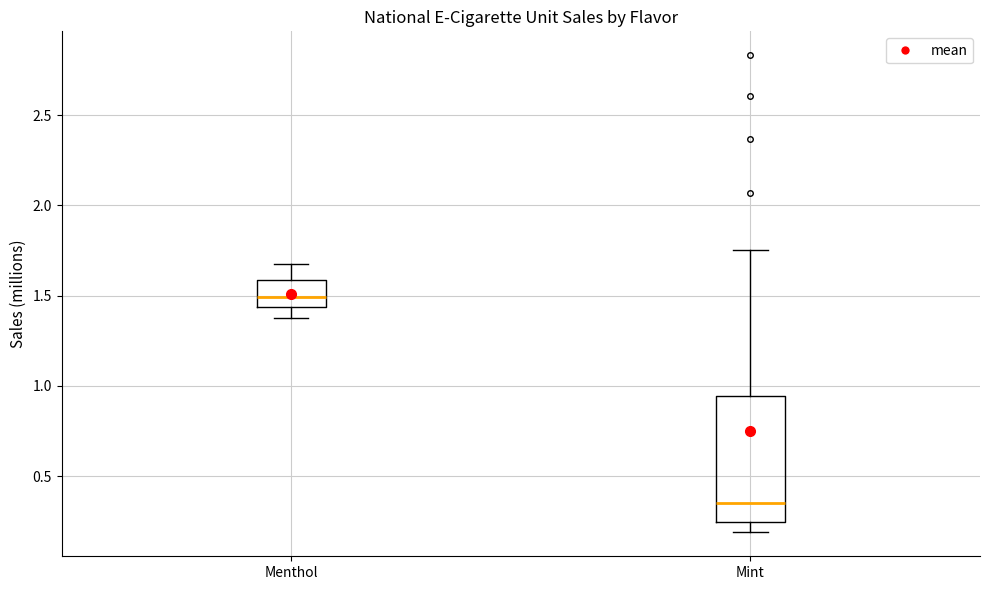

Where does the lower whisker of the box for Menthol end on the y-axis? The values are not printed on the chart, so give them approximately, as read against the axis.

1.35